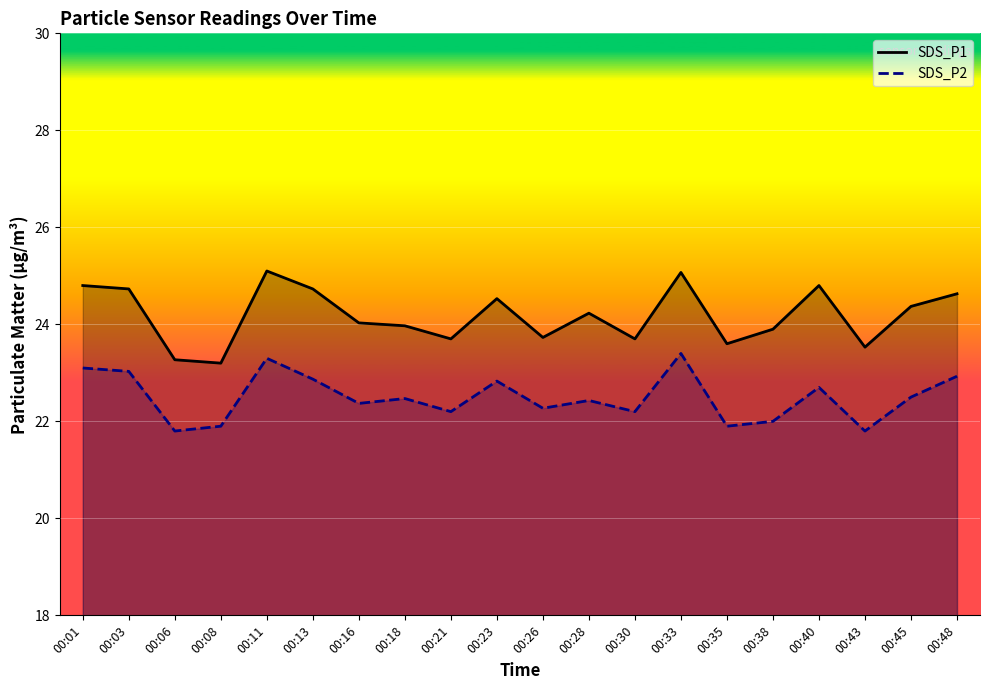

Which series changed the most between 00:03 and 00:11?

SDS_P1